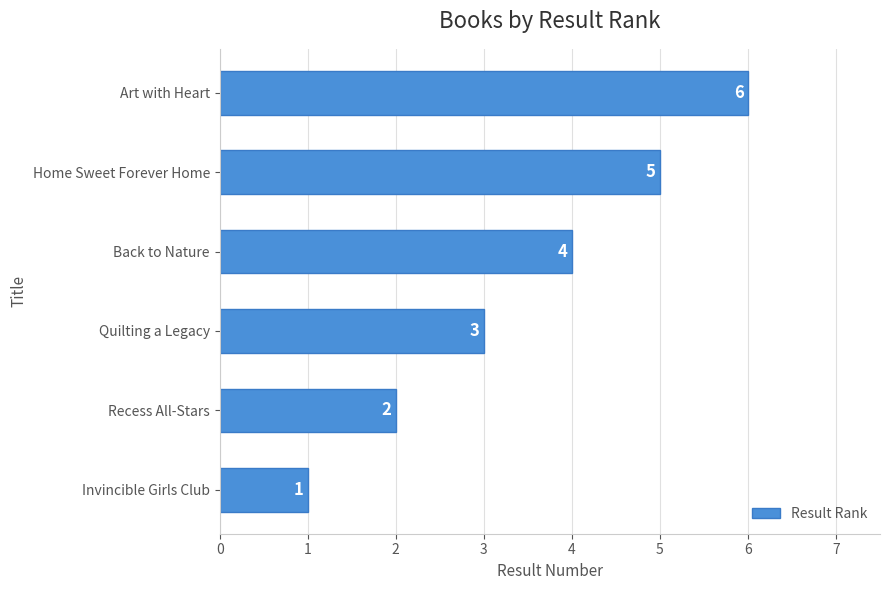

List the labels in order of value, smallest first.

Invincible Girls Club, Recess All-Stars, Quilting a Legacy, Back to Nature, Home Sweet Forever Home, Art with Heart